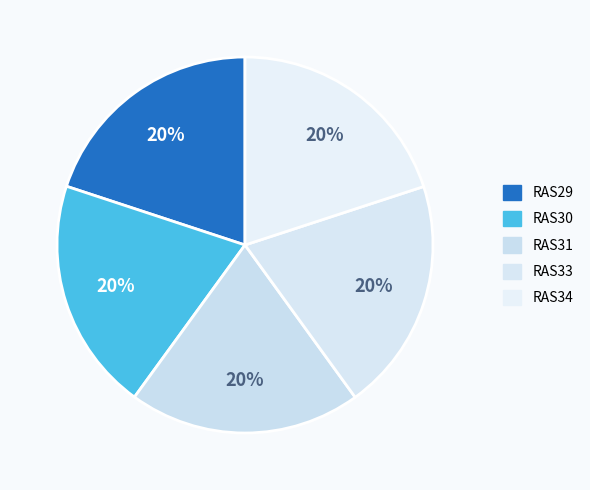

To the nearest percent, what portion does RAS33 represent?

20%